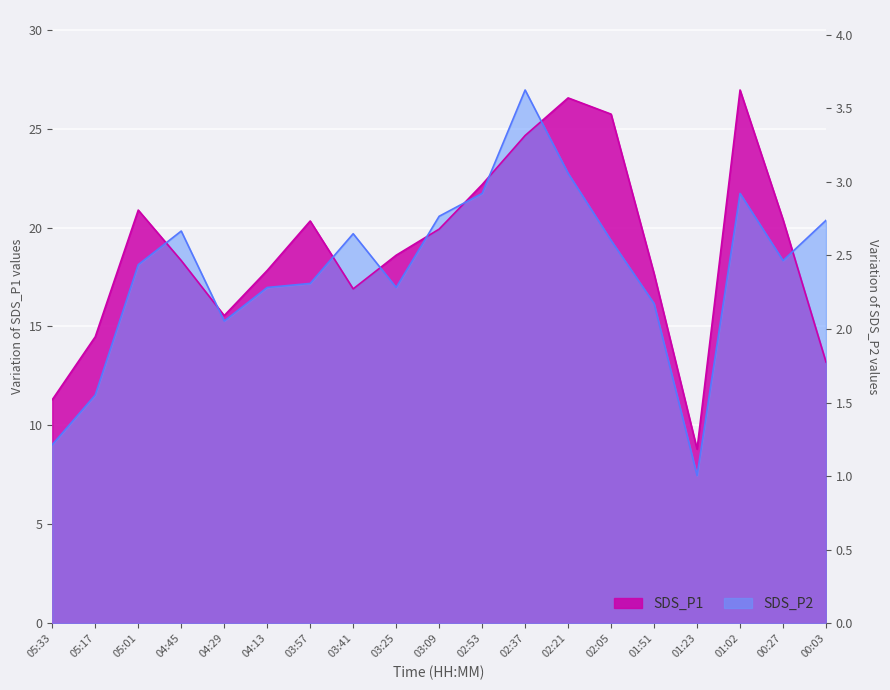

What is the difference between the second highest and minimum values in the SDS_P1 series?

17.8